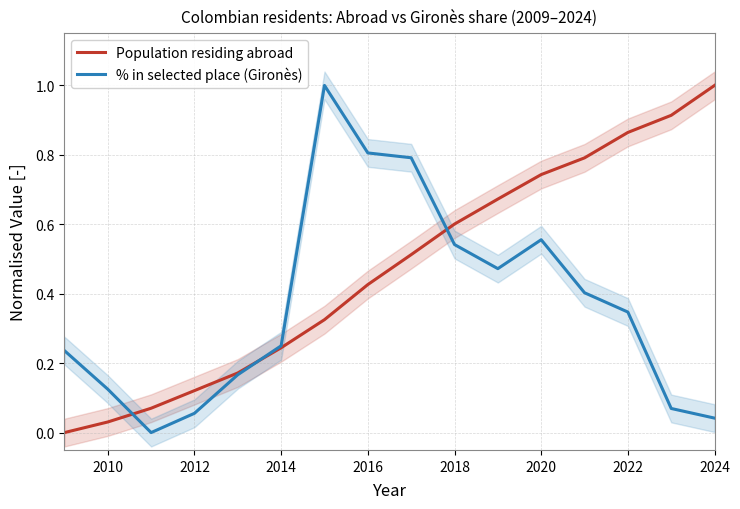

Which category has the highest value in the Population residing abroad series?

2024